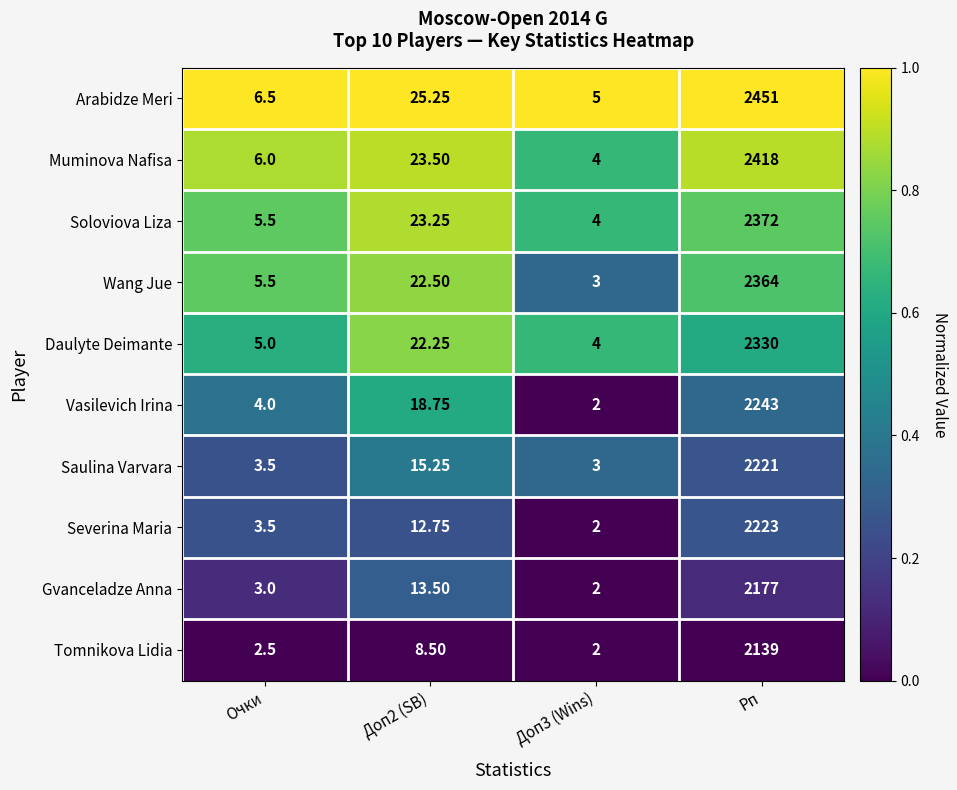

List the series in order of their peak value, lowest first.

Tomnikova Lidia, Gvanceladze Anna, Saulina Varvara, Severina Maria, Vasilevich Irina, Daulyte Deimante, Wang Jue, Soloviova Liza, Muminova Nafisa, Arabidze Meri